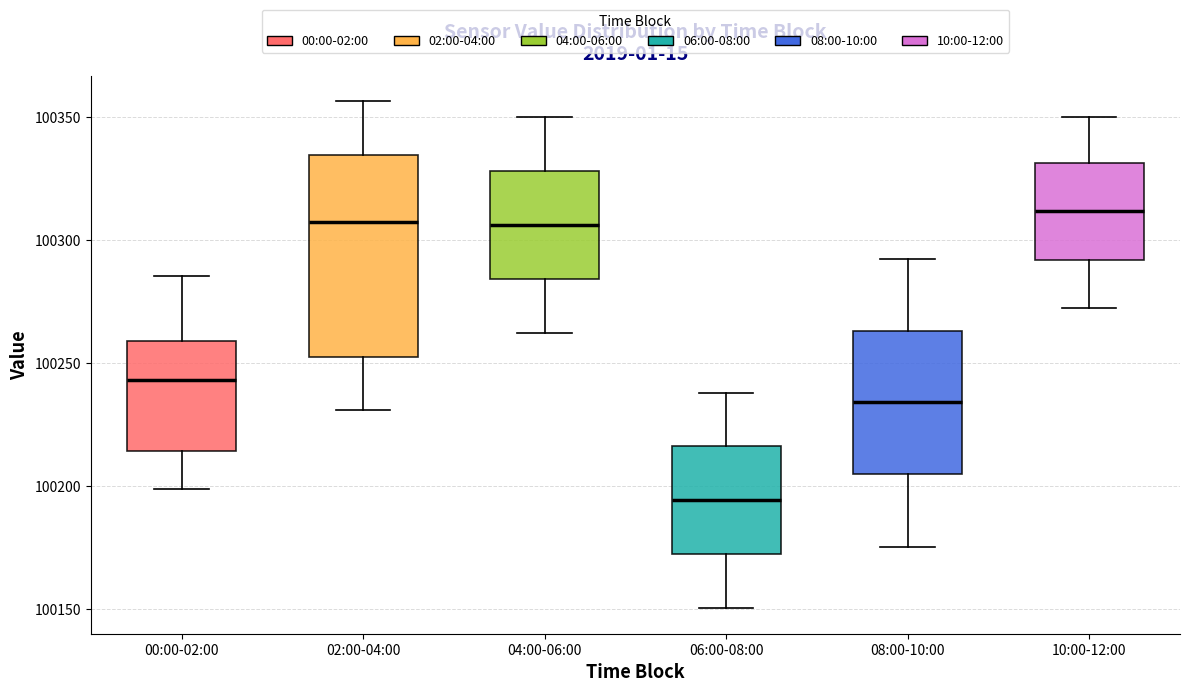

Where does the upper whisker of the box for 04:00-06:00 end on the y-axis? The values are not printed on the chart, so give them approximately, as read against the axis.

100350